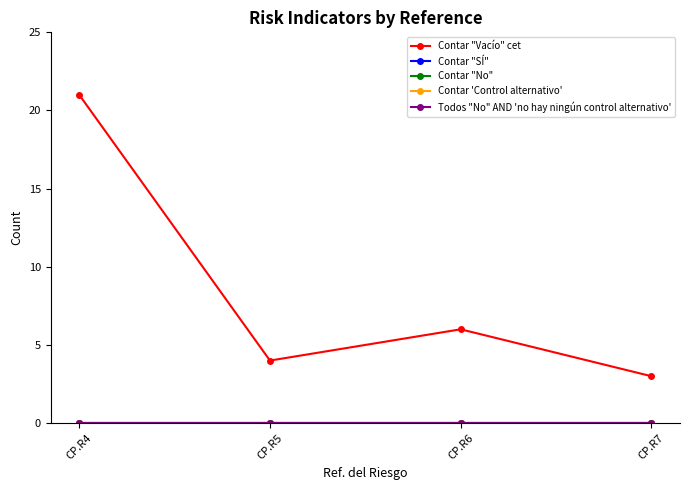

Reading left to right, extract all data points from this chart.

Contar "Vacío" cet: 21	4	6	3
Contar "SÍ": 0	0	0	0
Contar "No": 0	0	0	0
Contar 'Control alternativo': 0	0	0	0
Todos "No" AND 'no hay ningún control alternativo': 0	0	0	0